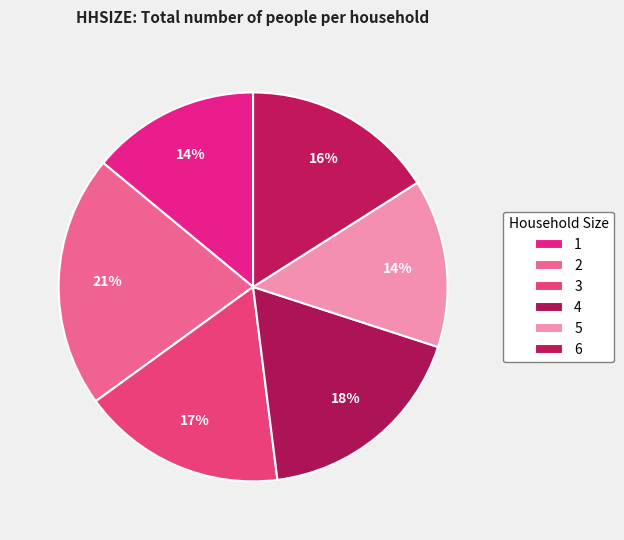

What is the smallest slice in the pie chart?

1